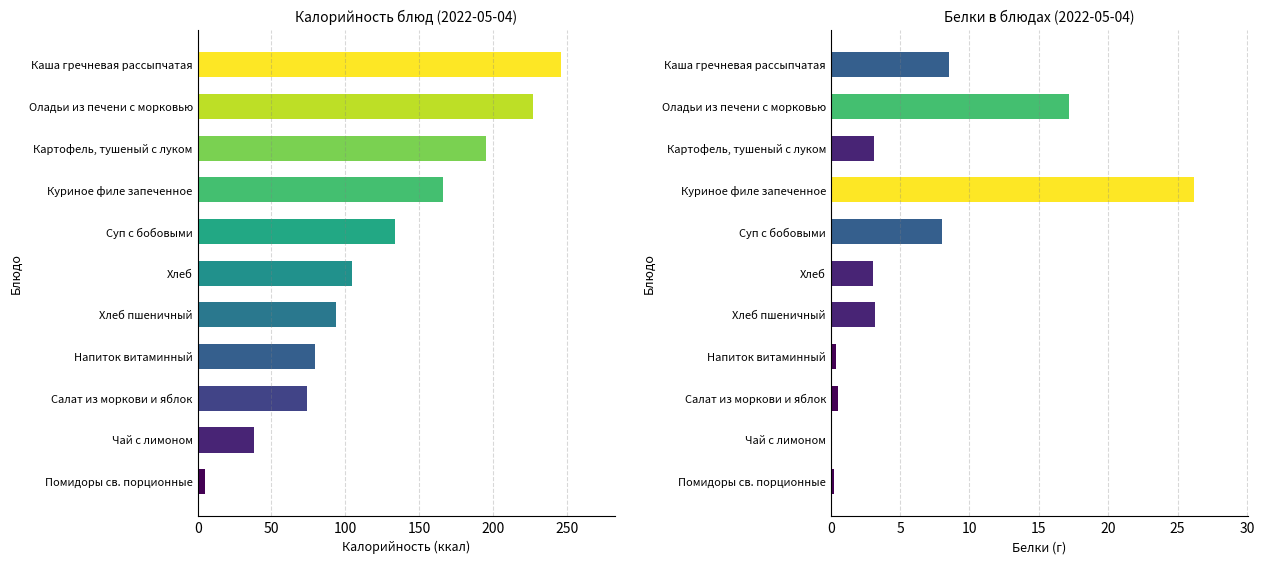

Rank the series by their maximum value, from highest to lowest.

Калорийность, Белки